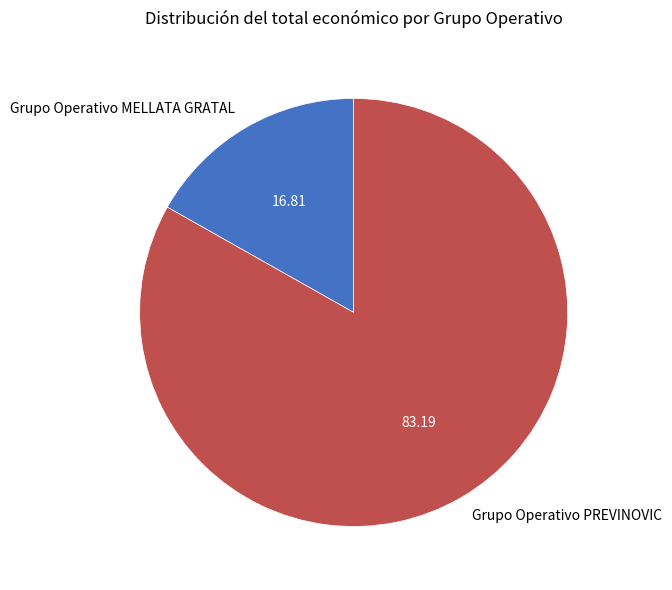

How many segments does this pie chart have?

2